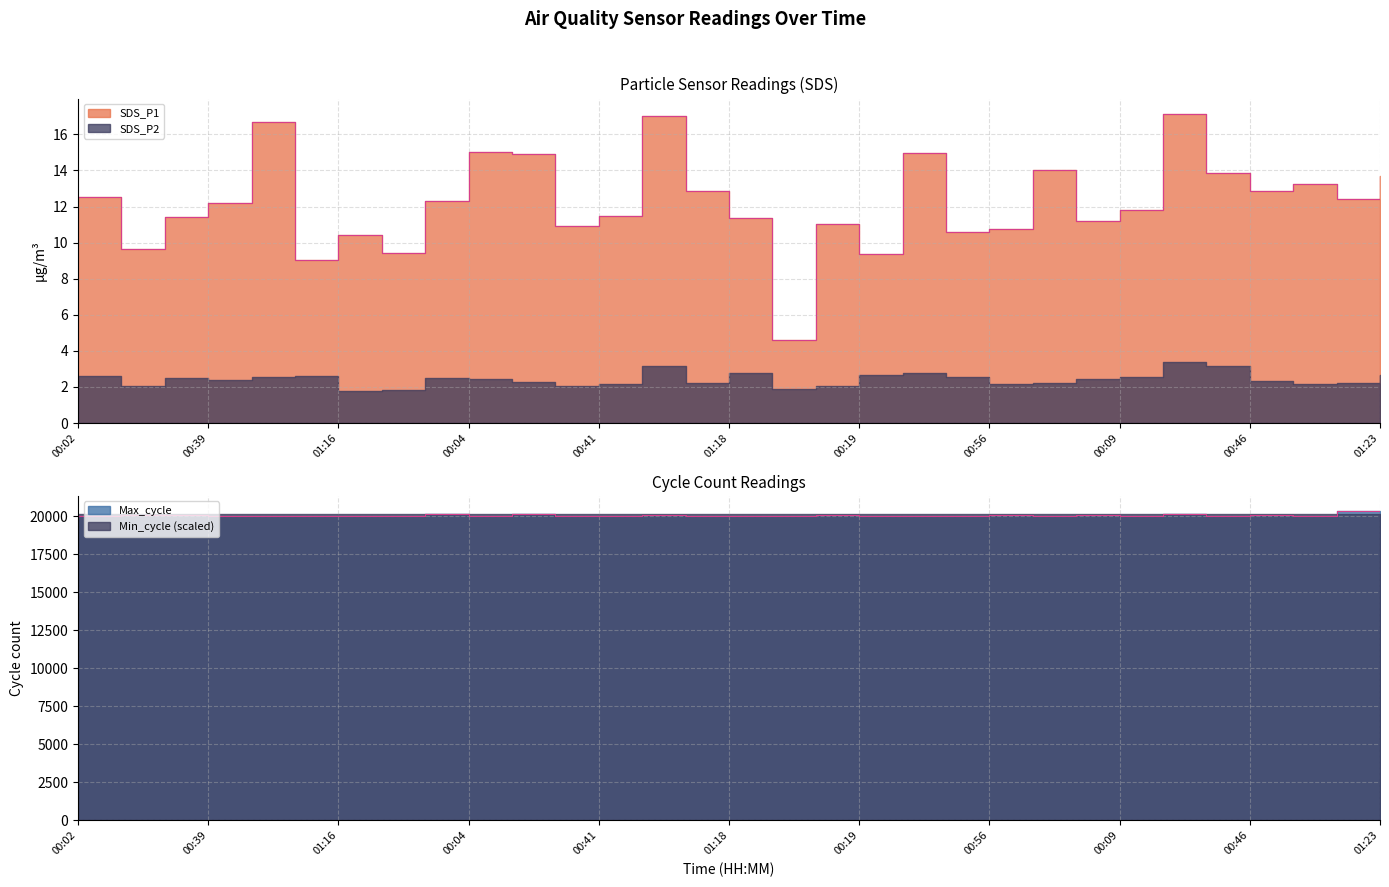

What is the smallest value displayed?

4.6